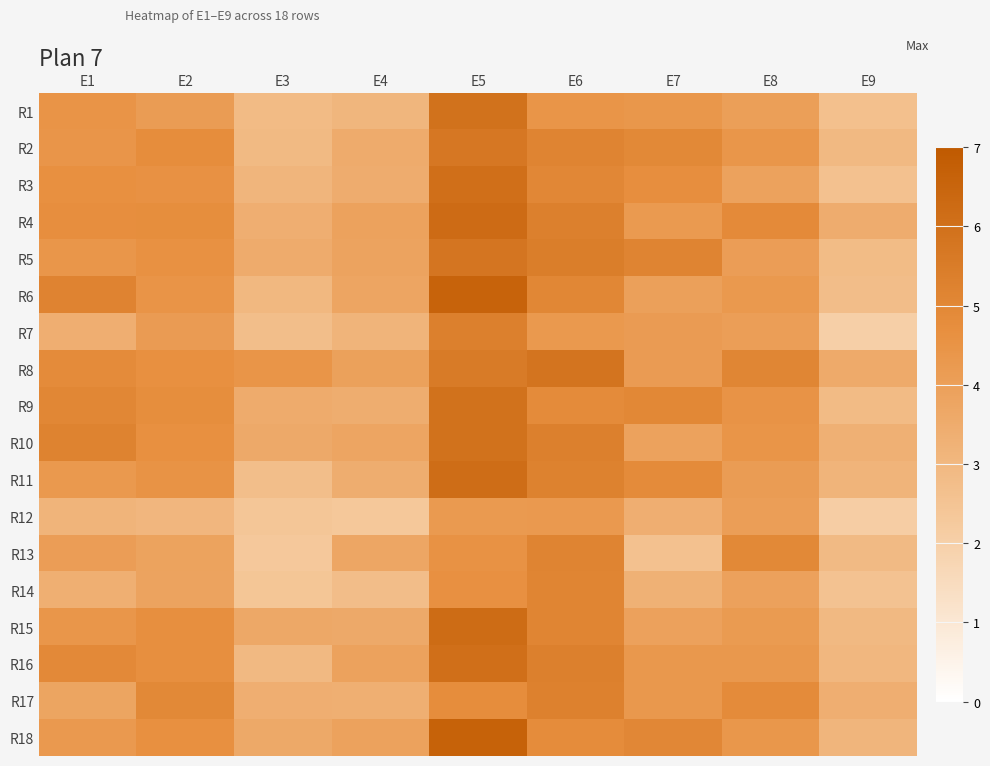

At which category is the sum across all series the highest?

E5